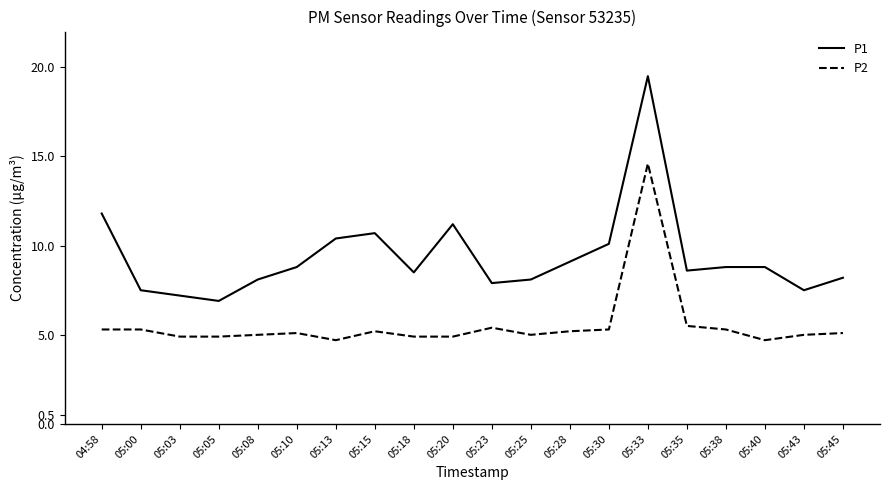

Reading left to right, transcribe all the data shown in this chart.

P1: 11.8	7.5	7.2	6.9	8.1	8.8	10.4	10.7	8.5	11.2	7.9	8.1	9.1	10.1	19.5	8.6	8.8	8.8	7.5	8.2
P2: 5.3	5.3	4.9	4.9	5.0	5.1	4.7	5.2	4.9	4.9	5.4	5.0	5.2	5.3	14.6	5.5	5.3	4.7	5.0	5.1